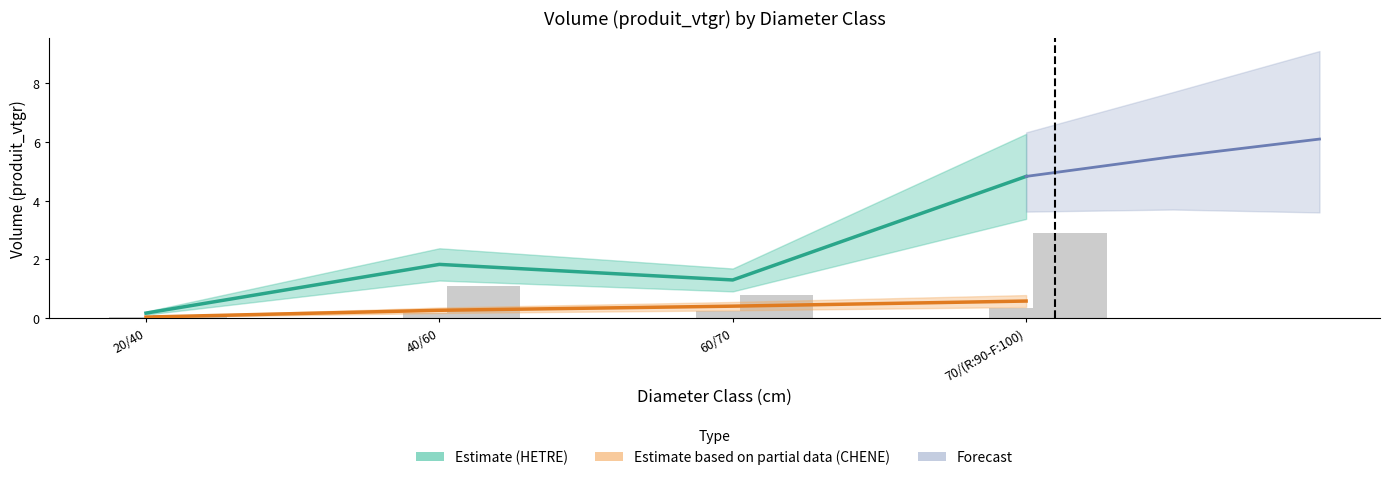

What is the greatest value displayed?

4.8